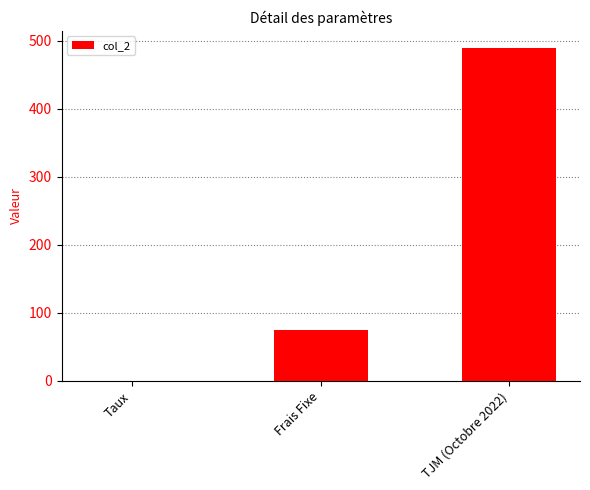

What is the sum of the values at TJM (Octobre 2022) and Frais Fixe?

565.0